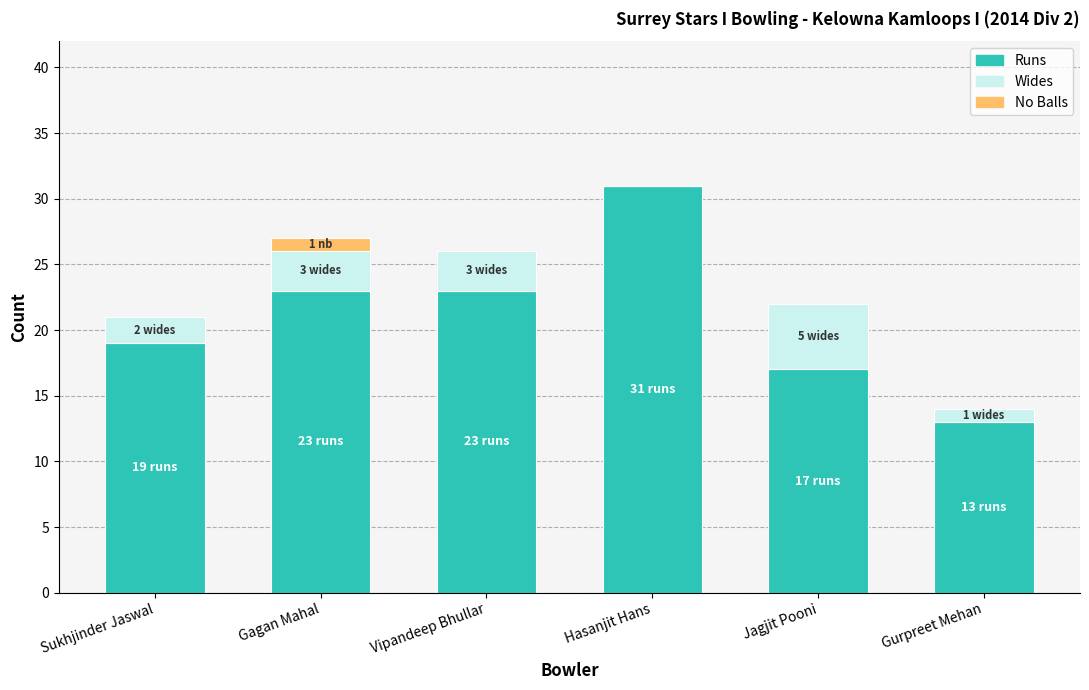

Are the bars horizontal?

No